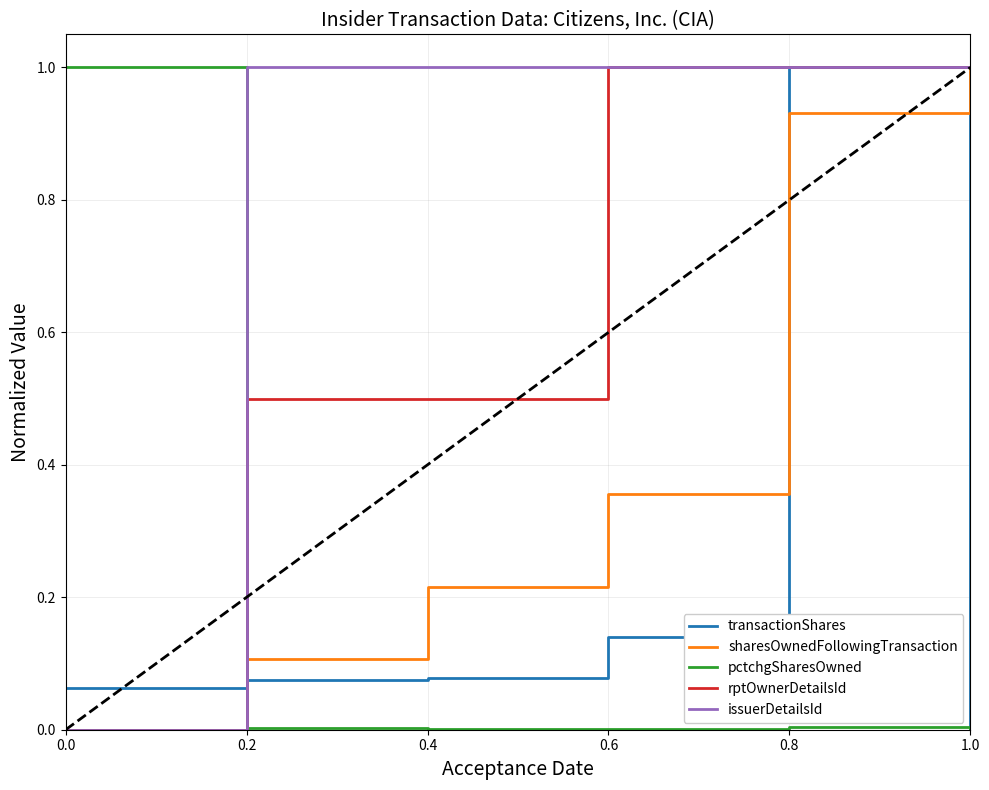

True or false: rptOwnerDetailsId has a value of 0.3 at 0.6.

False